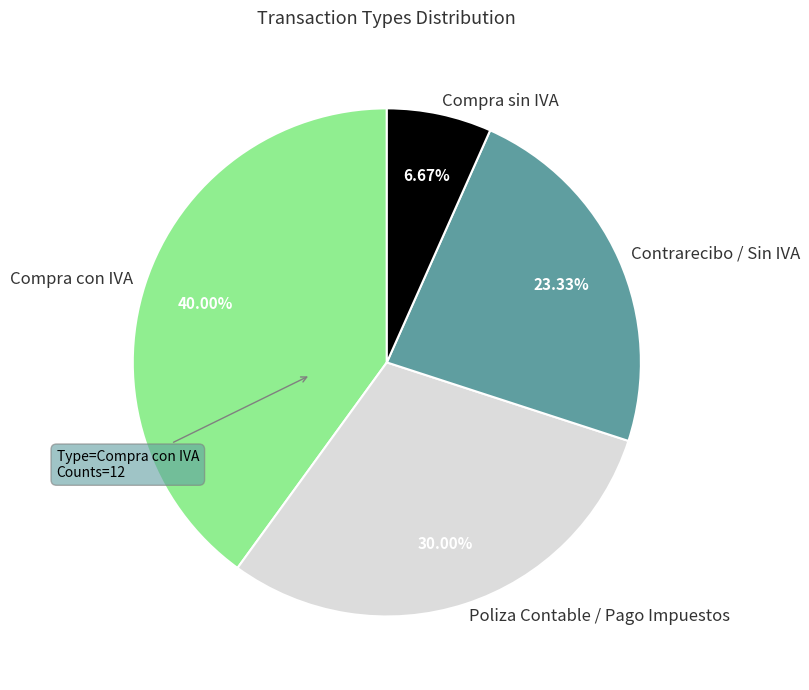

What is the ratio of the value at Compra sin IVA to the value at Contrarecibo / Sin IVA?

0.3